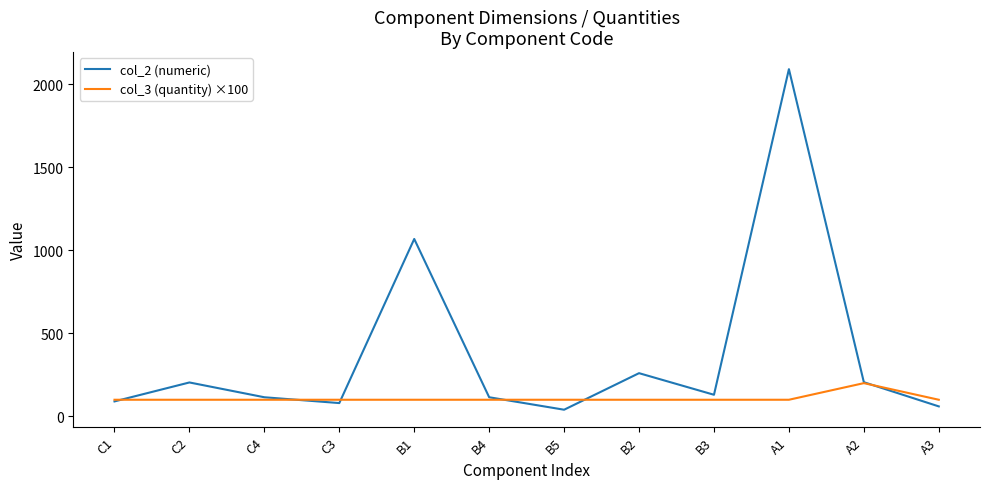

What is the spread (max minus min) of values at A1?

1990.0